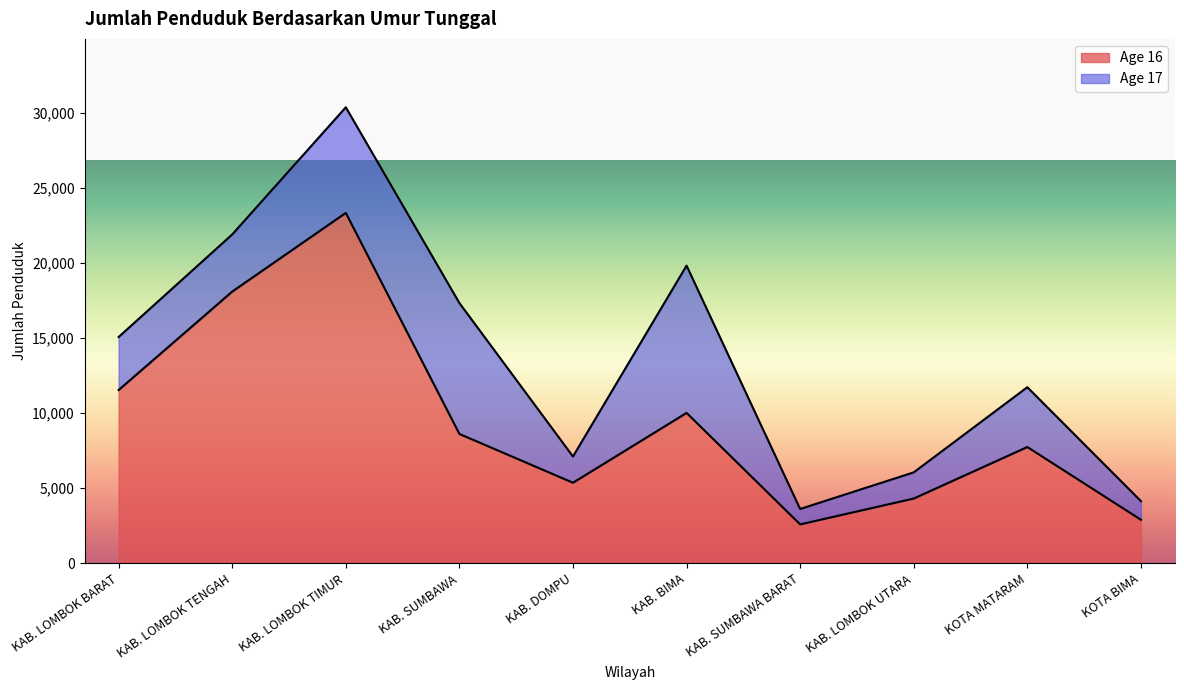

What is the change in value from KAB. LOMBOK BARAT to KAB. DOMPU?

-6178